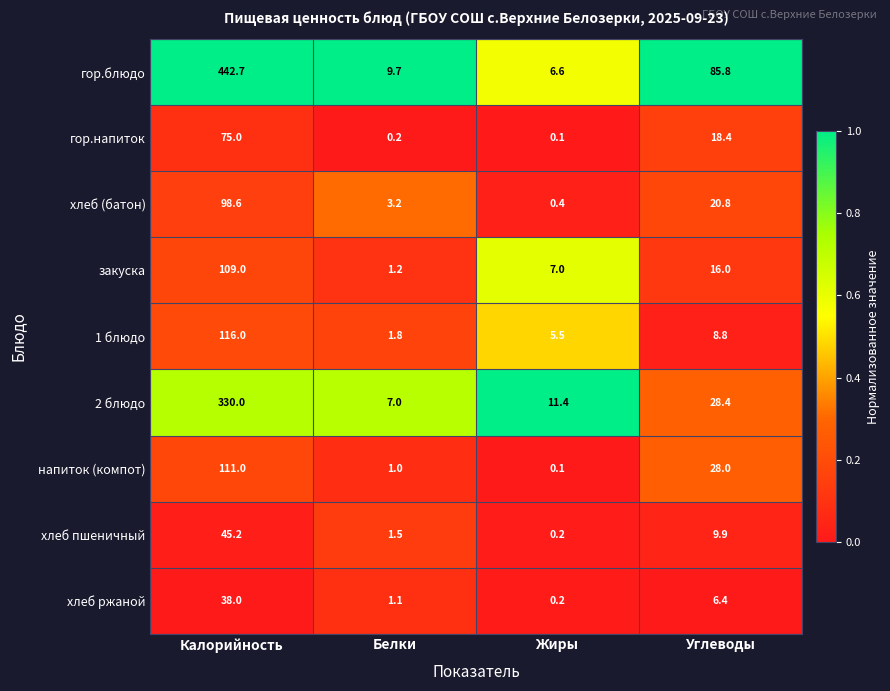

What is the spread (max minus min) of values at Жиры?

11.3